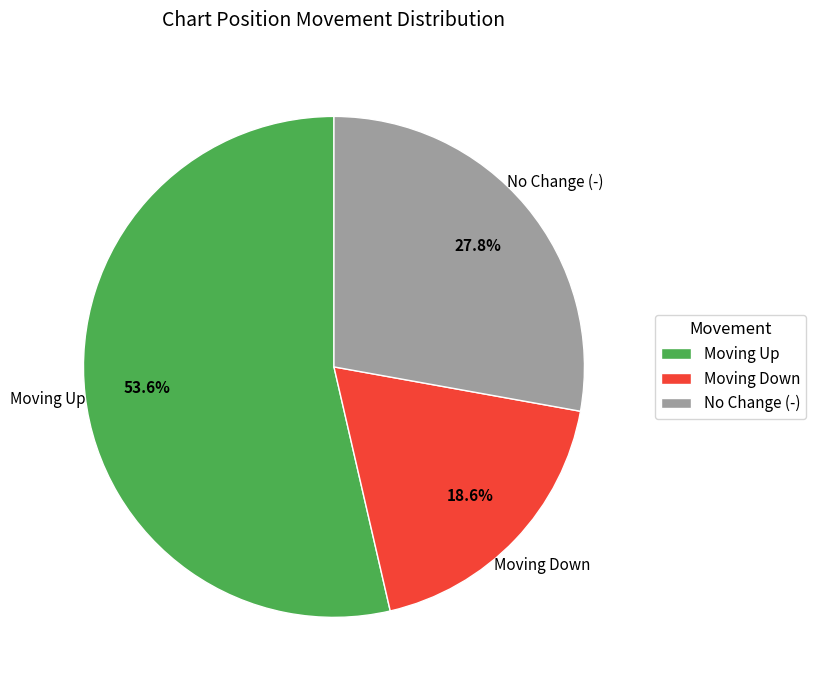

How many slices are in this pie chart?

3